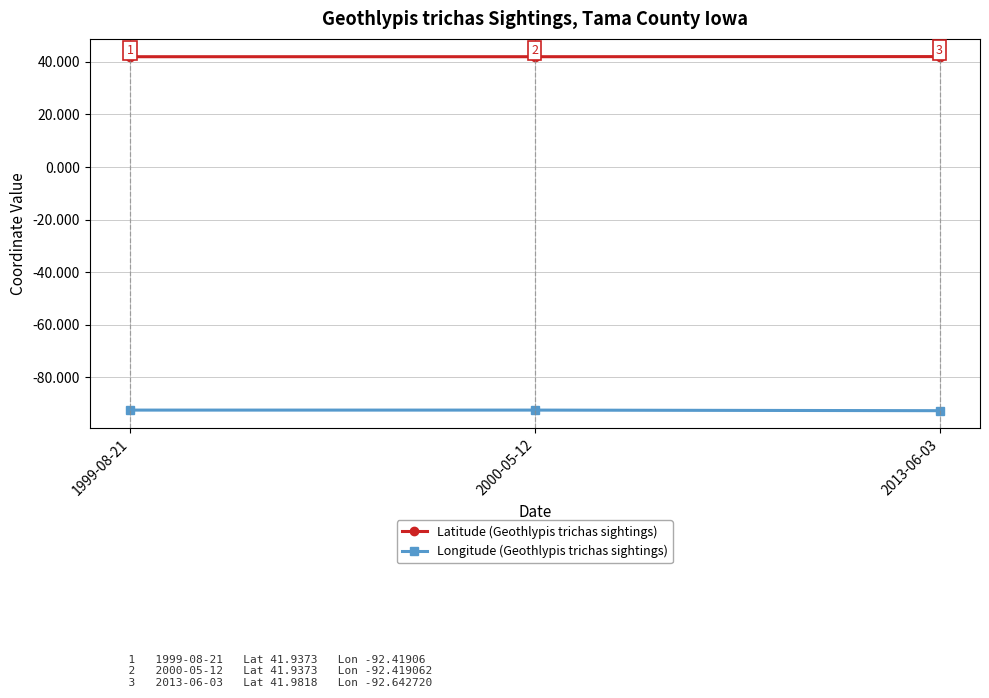

What is the smallest value displayed?

-92.6